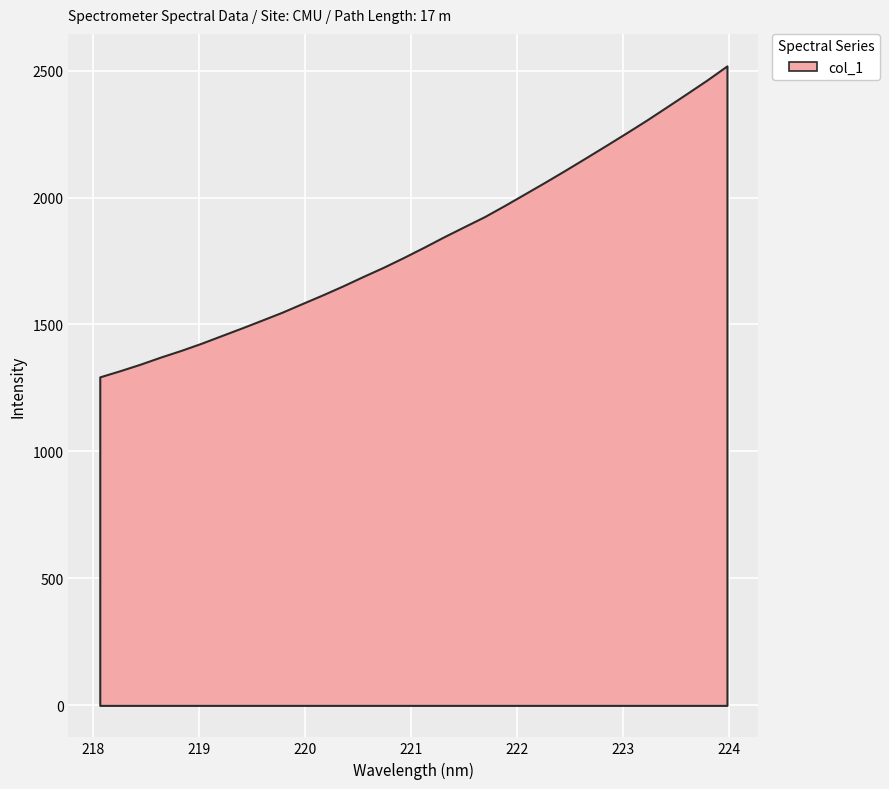

At which label does the data first exceed 1803?

221.1174